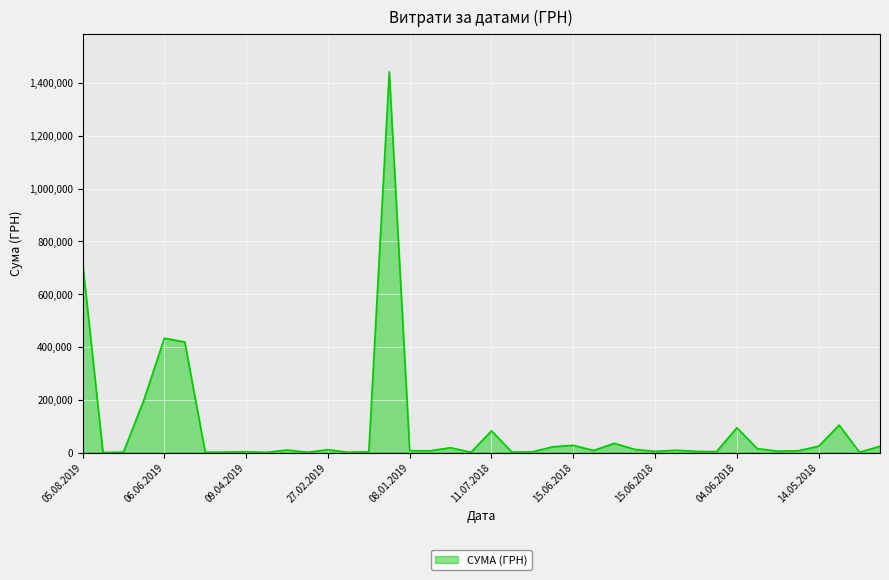

What is the greatest value displayed?

1441837.8